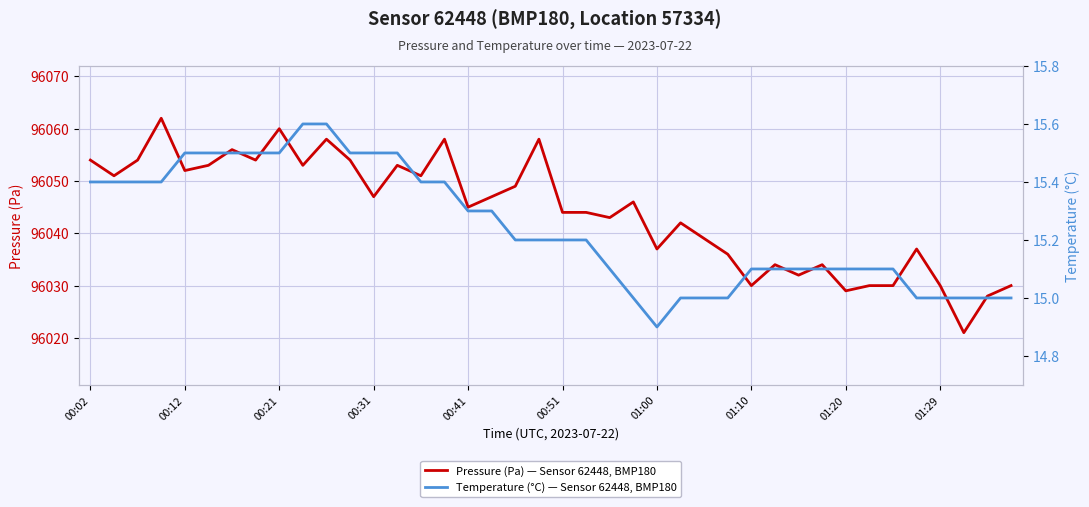

How many series are shown in this chart?

2